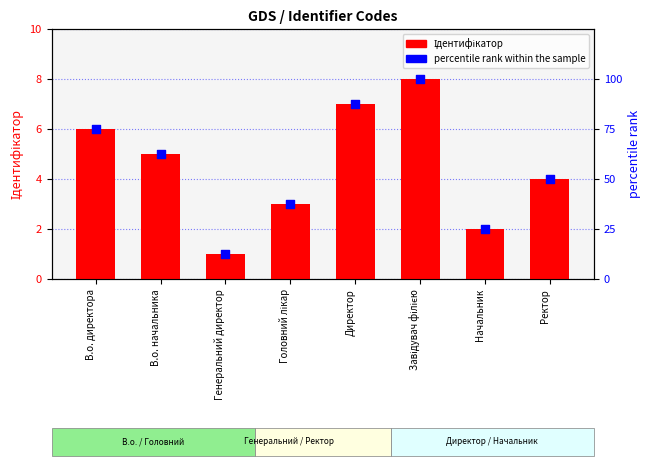

At how many categories does at least one series exceed 56?

4